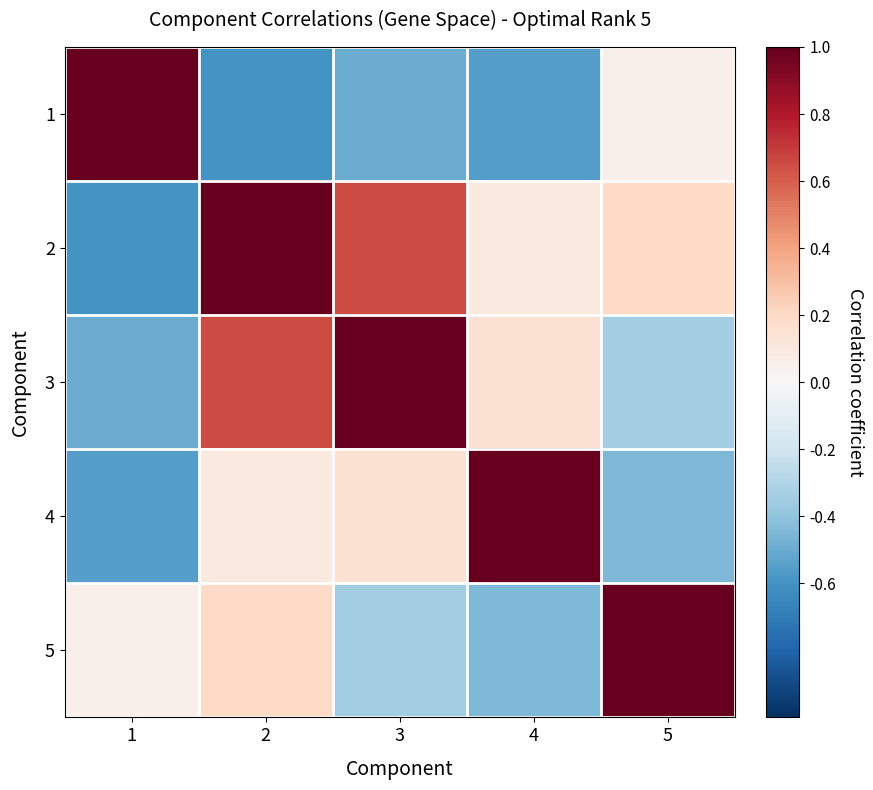

Which has a higher value, 4 or 2?

4